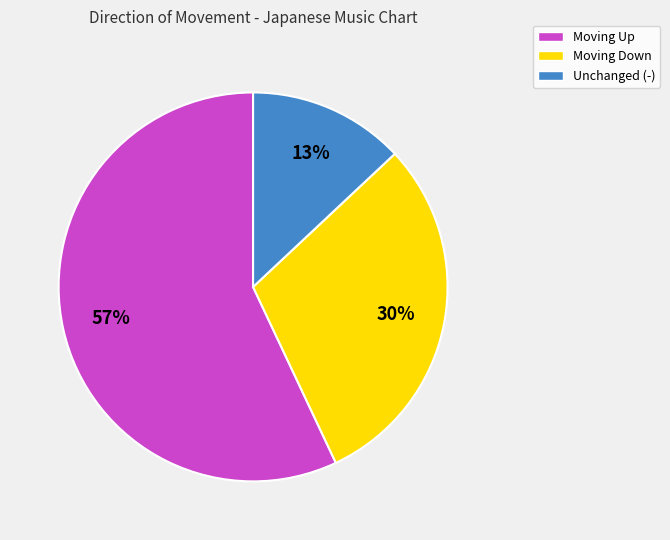

What is the ratio of the value at Unchanged (-) to the value at Moving Down?

0.4